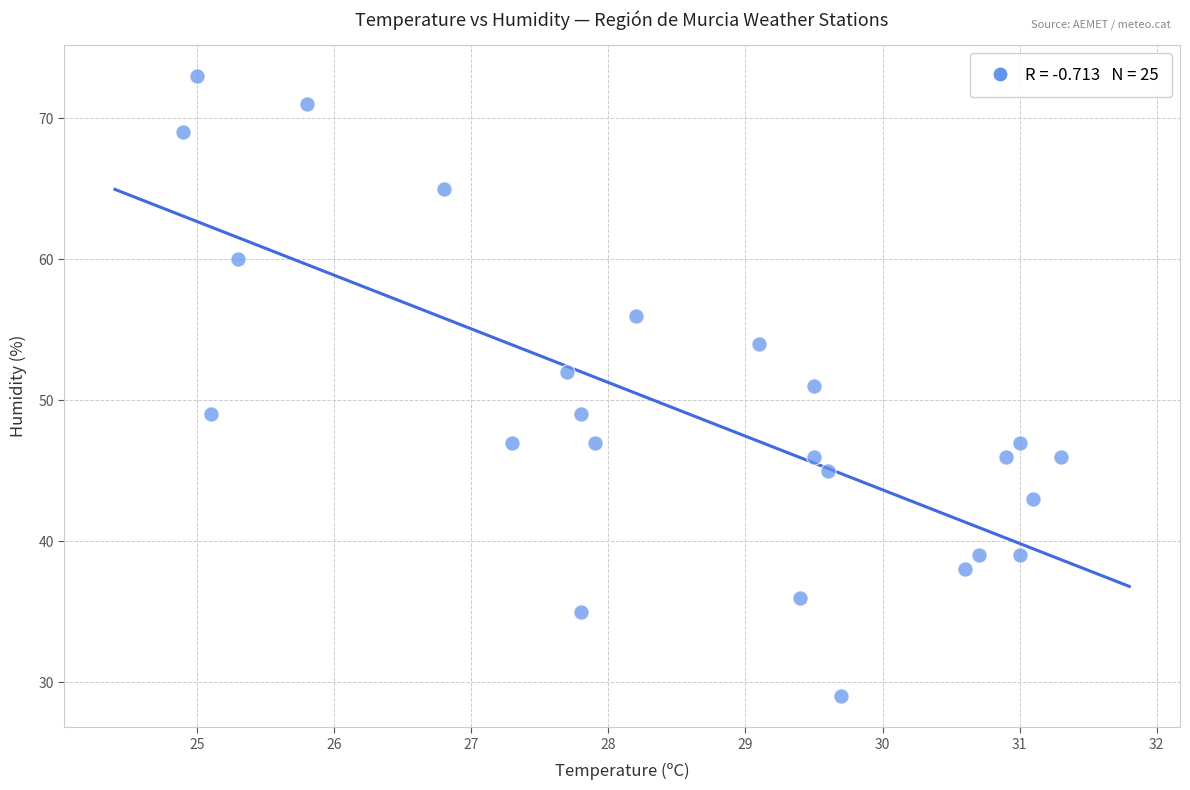

What is the range of Y values (max minus min)?

44